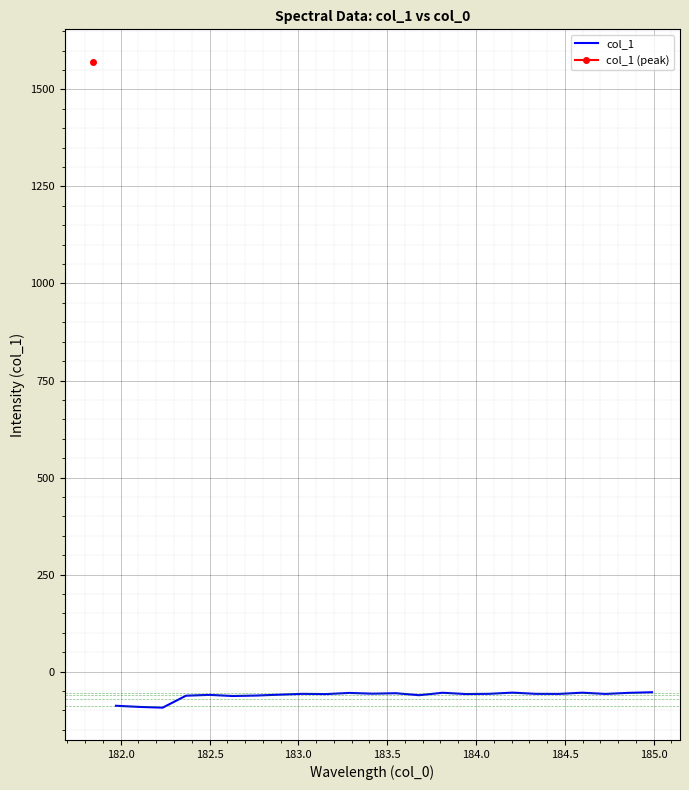

What is the highest value of the col_1 series?

-53.3